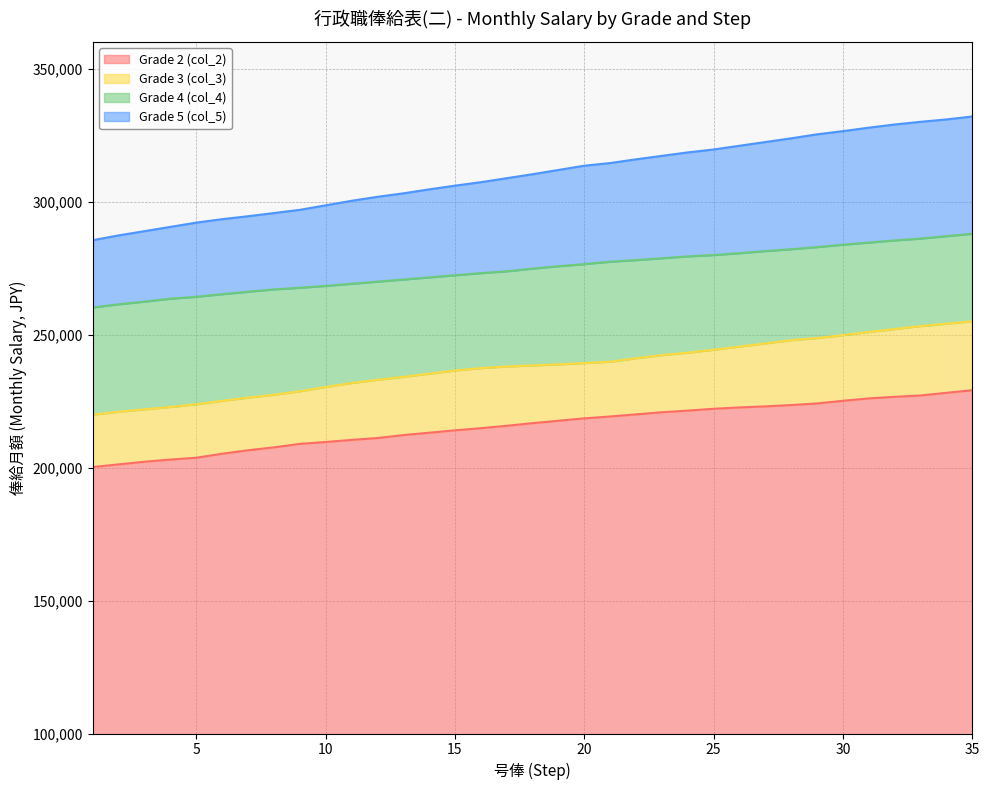

What are all the series names shown in the legend?

Grade 2 (col_2), Grade 3 (col_3), Grade 4 (col_4), Grade 5 (col_5)